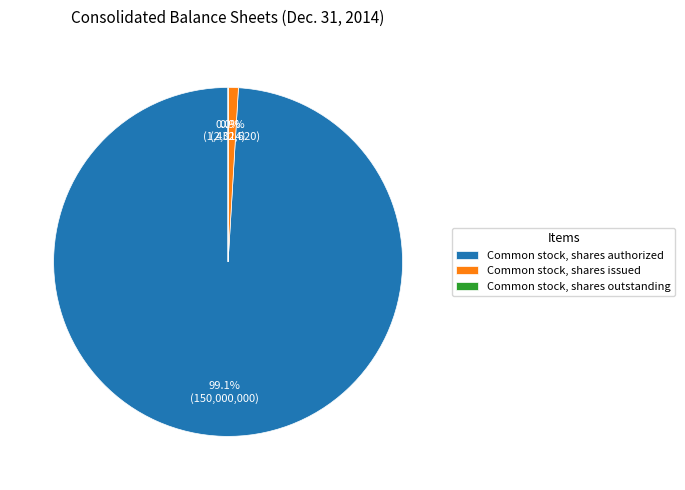

True or false: Common stock, shares issued accounts for 14% of the total.

False